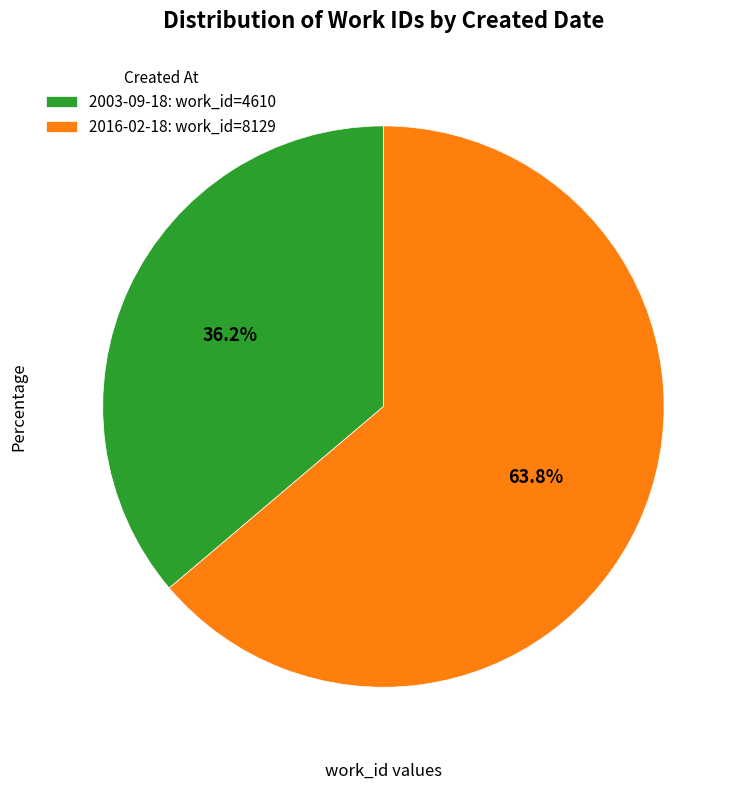

Which slice is the largest?

2016-02-18